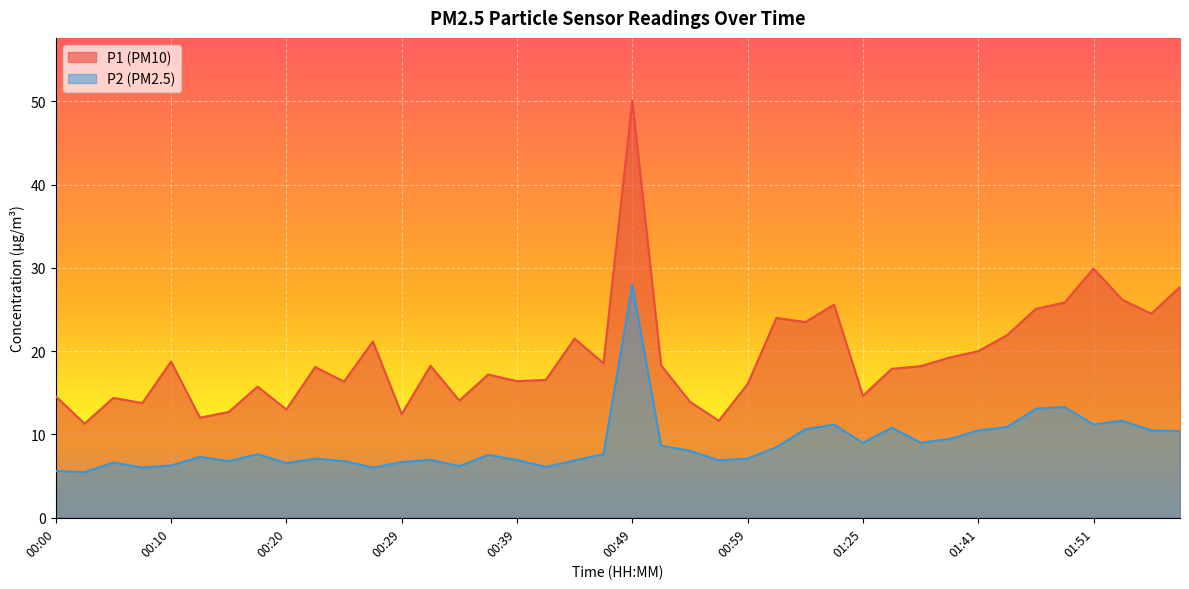

At which category does P1 reach its first local valley?

00:02